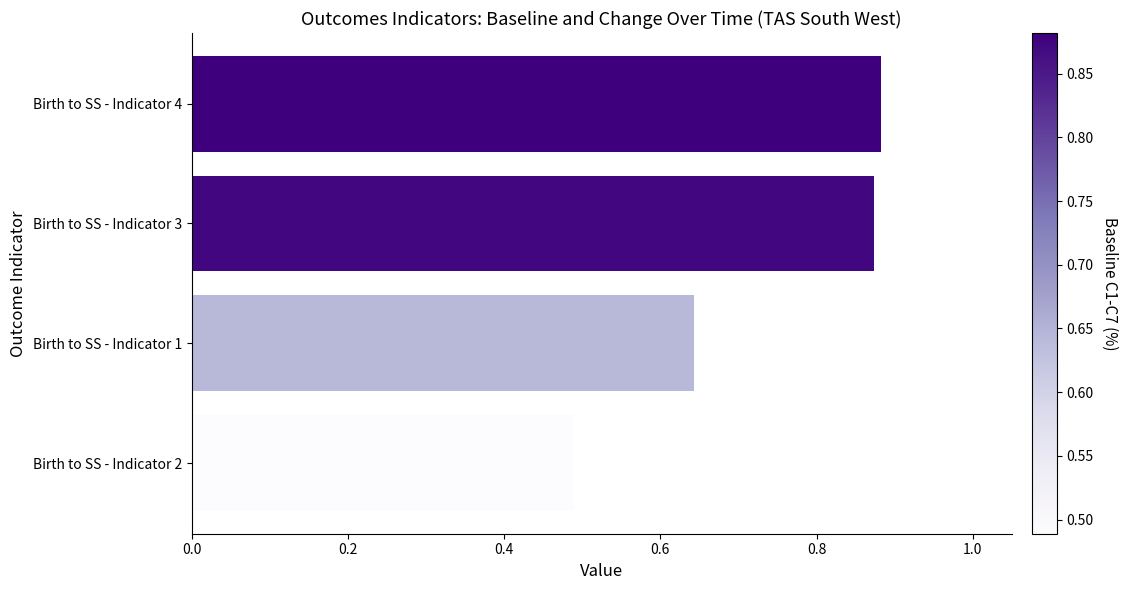

What is the difference between the maximum and minimum values?

0.4